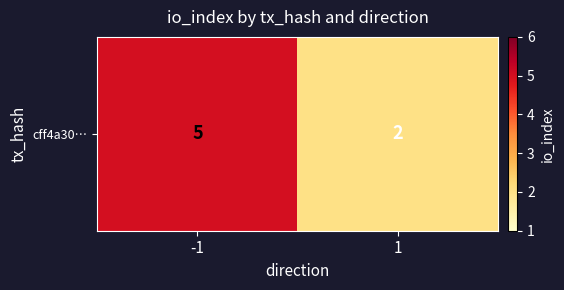

How many distinct data groups are displayed?

1